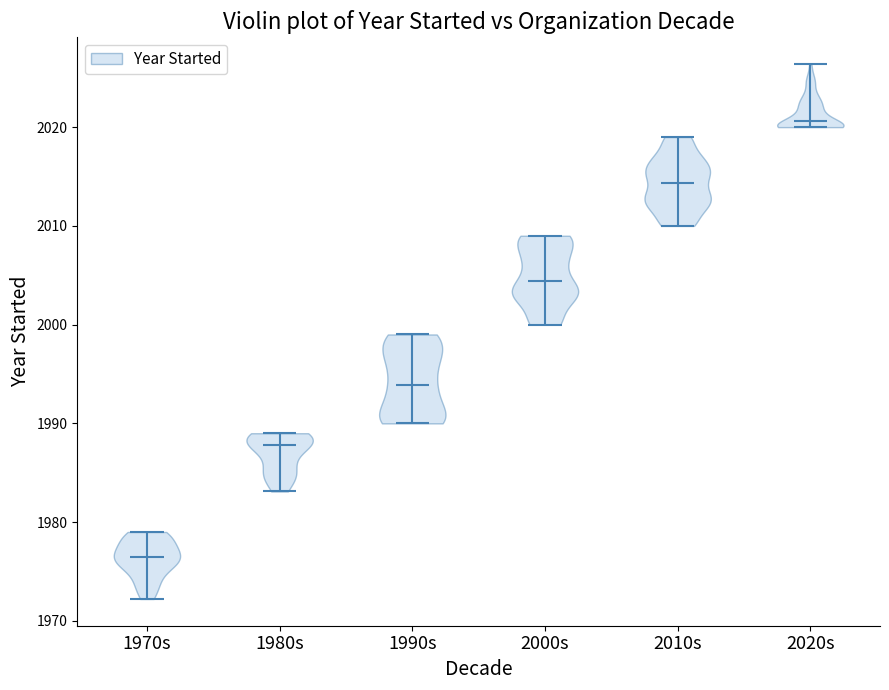

Reading left to right, read every violin against the y-axis: where its median line is, and the lowest and highest points it reaches. The values are not printed on the chart, so give them approximately, as read against the axis.

1970s: median line 1976, lowest point 1972, highest point 1979
1980s: median line 1988, lowest point 1983, highest point 1989
1990s: median line 1994, lowest point 1990, highest point 1999
2000s: median line 2004, lowest point 2000, highest point 2009
2010s: median line 2014, lowest point 2010, highest point 2019
2020s: median line 2021, lowest point 2020, highest point 2026